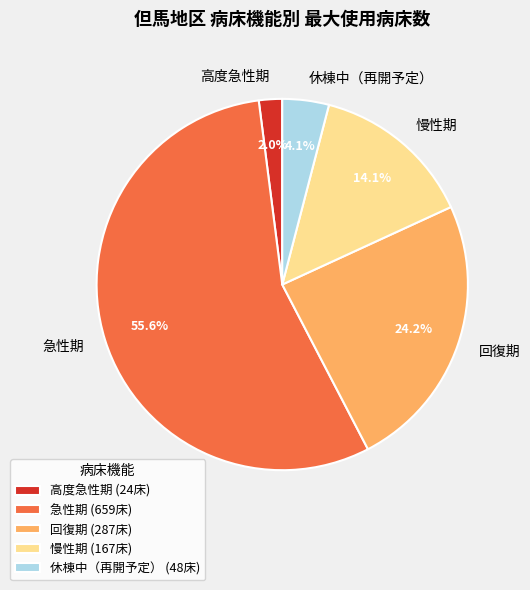

To the nearest percent, what is the difference between the 回復期 and 慢性期 slice percentages?

10%